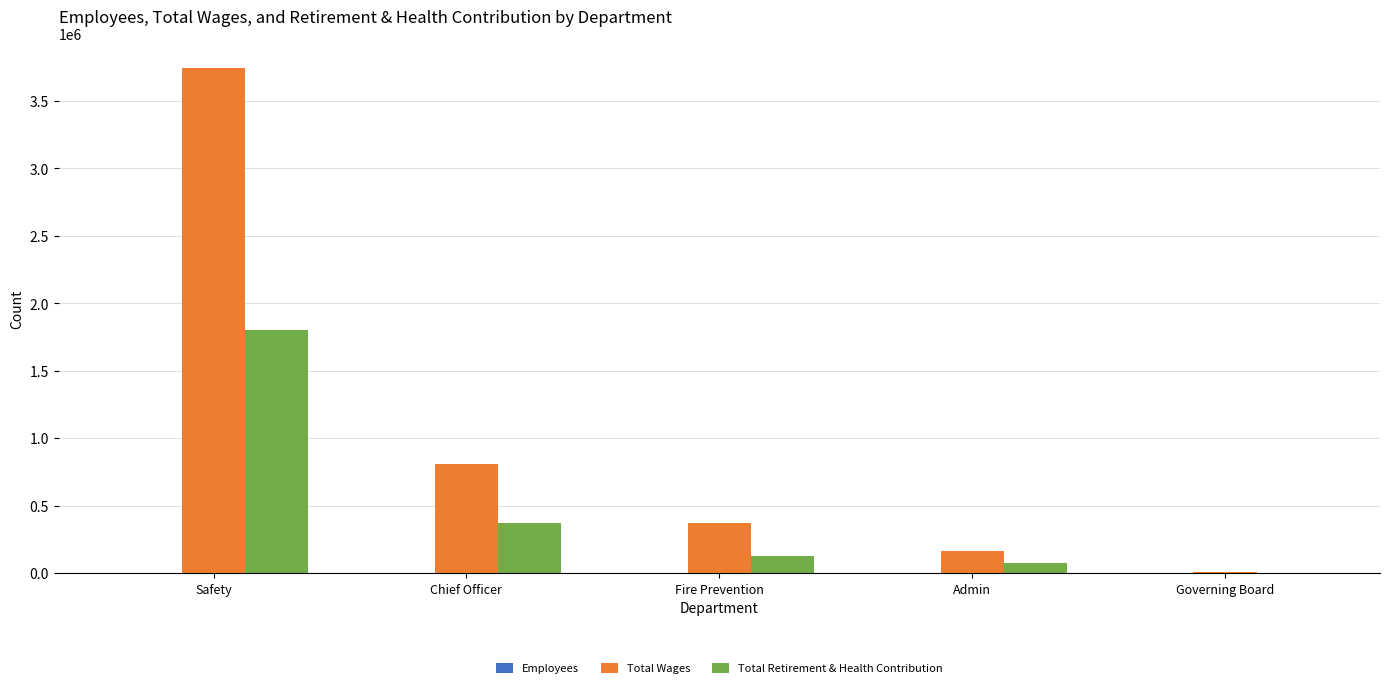

Is the value of Total Wages at Admin greater than the value of Total Retirement & Health Contribution at Chief Officer?

No